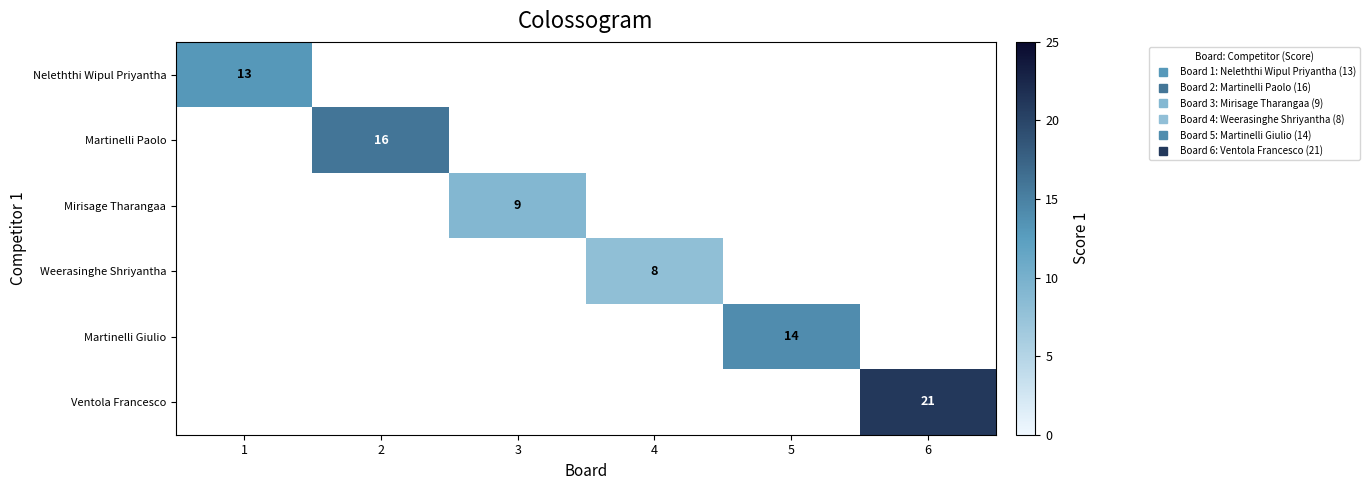

How many values in Martinelli Giulio are above zero?

1